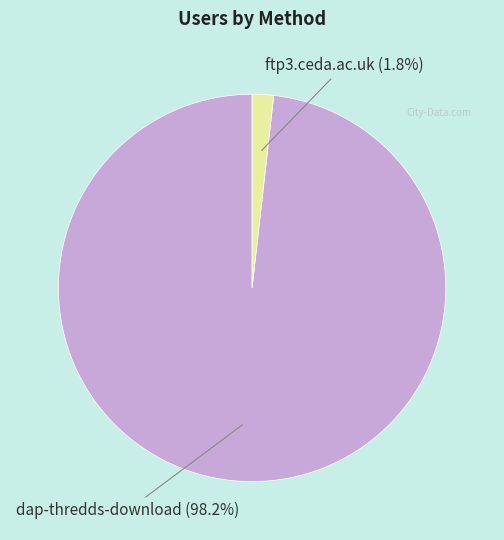

To the nearest percent, what portion does ftp3.ceda.ac.uk represent?

2%